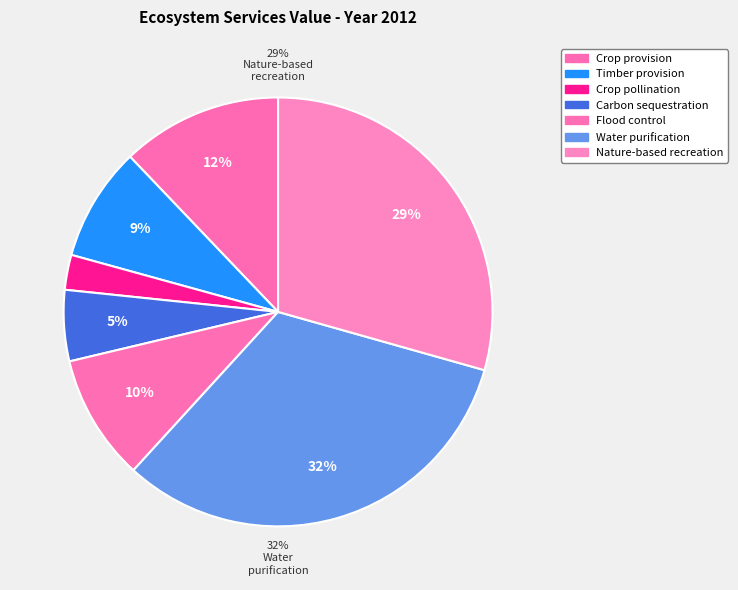

What is the ratio of the value at Timber provision to the value at Crop provision?

0.7